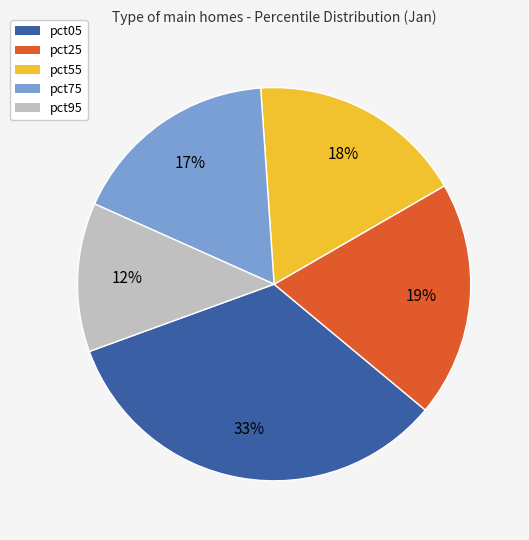

To the nearest percent, what is the difference between the largest and smallest slice percentages?

21%